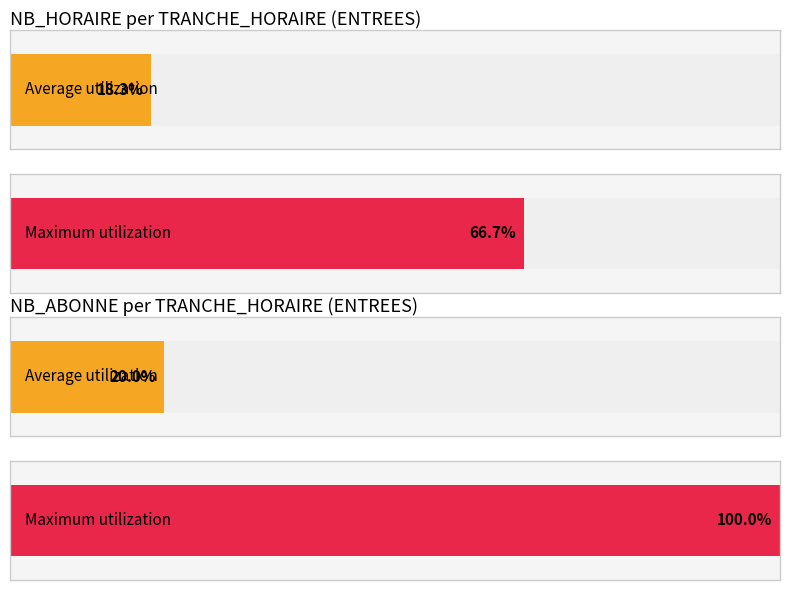

How many values in the NB_ABONNE series are below 1?

9